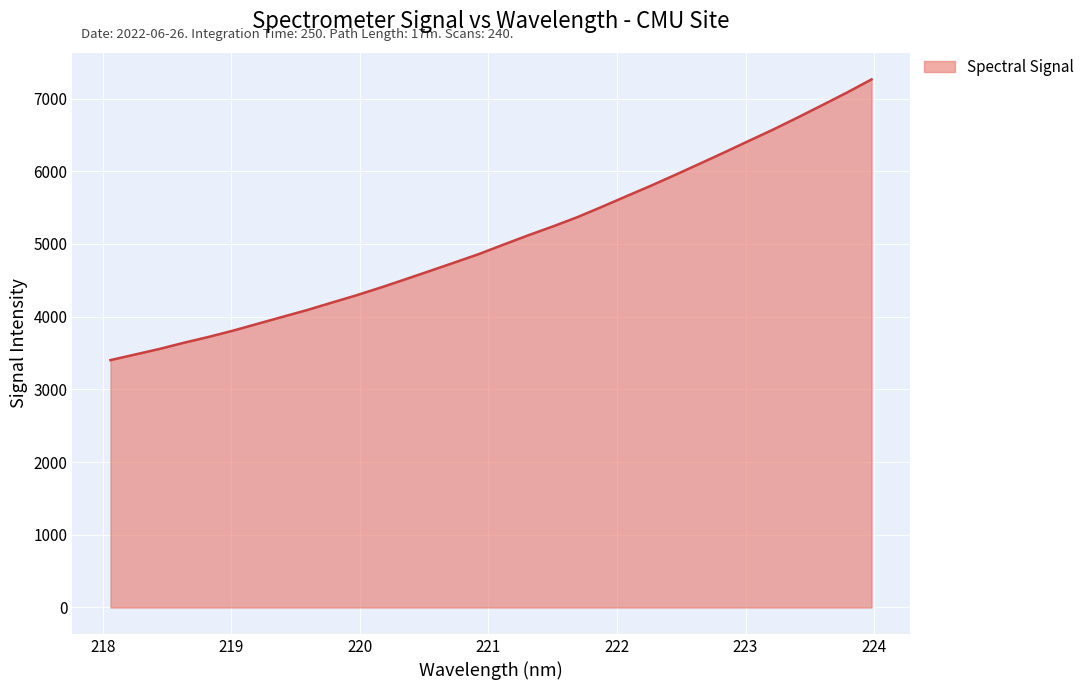

How many values are below 4991?

16